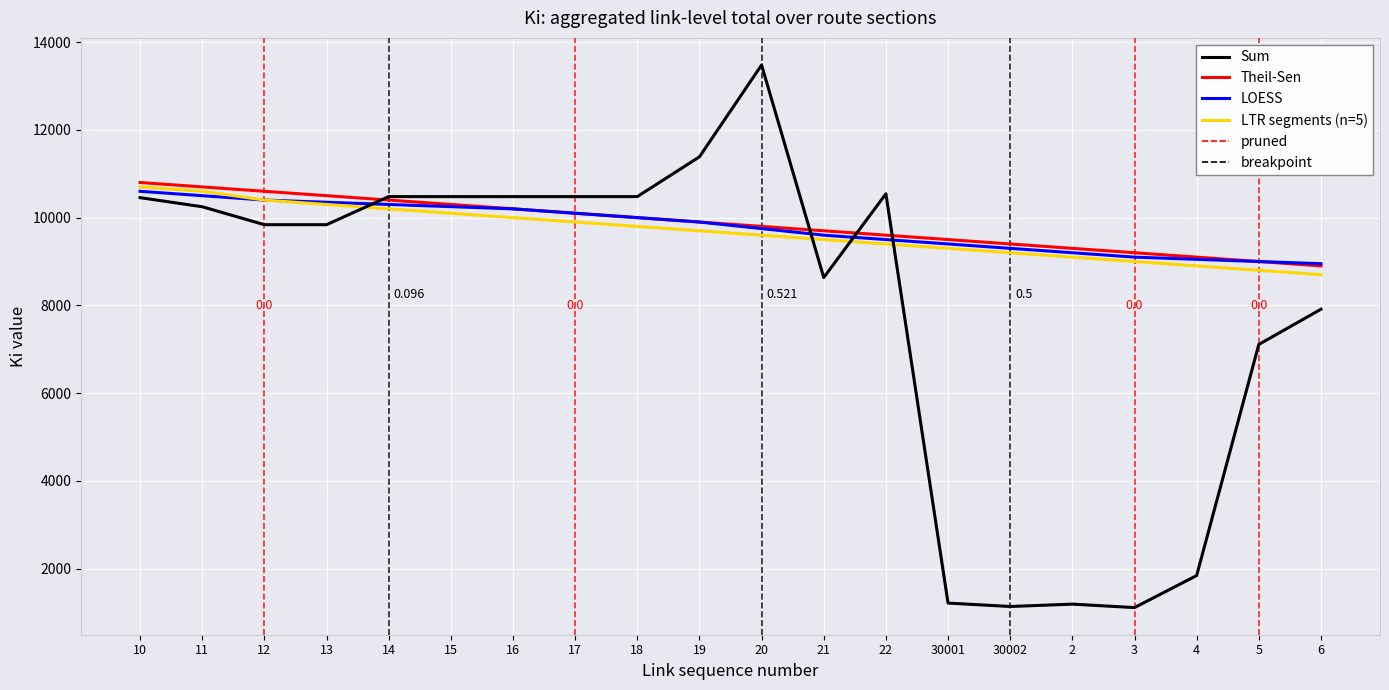

Which series ends up on top after the final intersection of LOESS and Sum?

LOESS